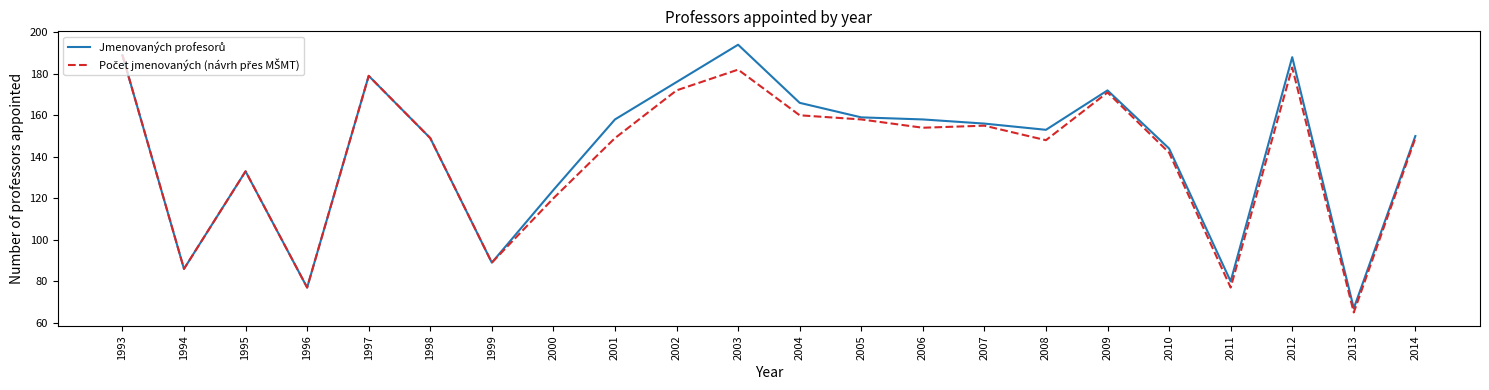

What is the total value across all series at 1999?

178